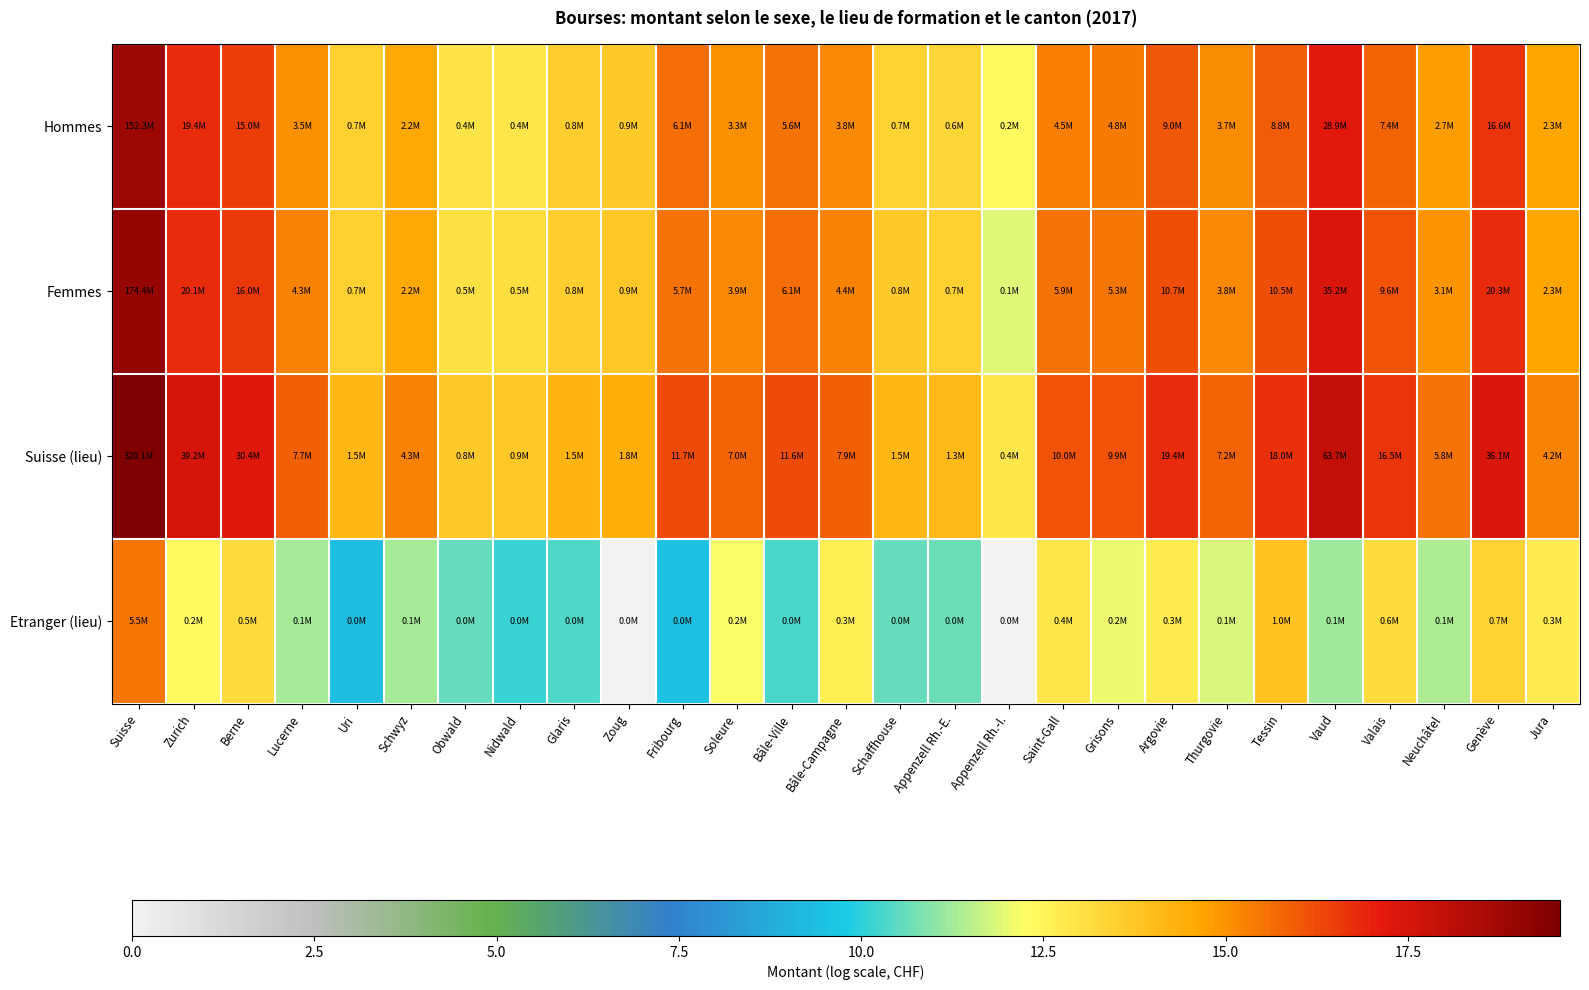

At Grisons, list the series in order from smallest to largest.

Etranger (lieu), Hommes, Femmes, Suisse (lieu)